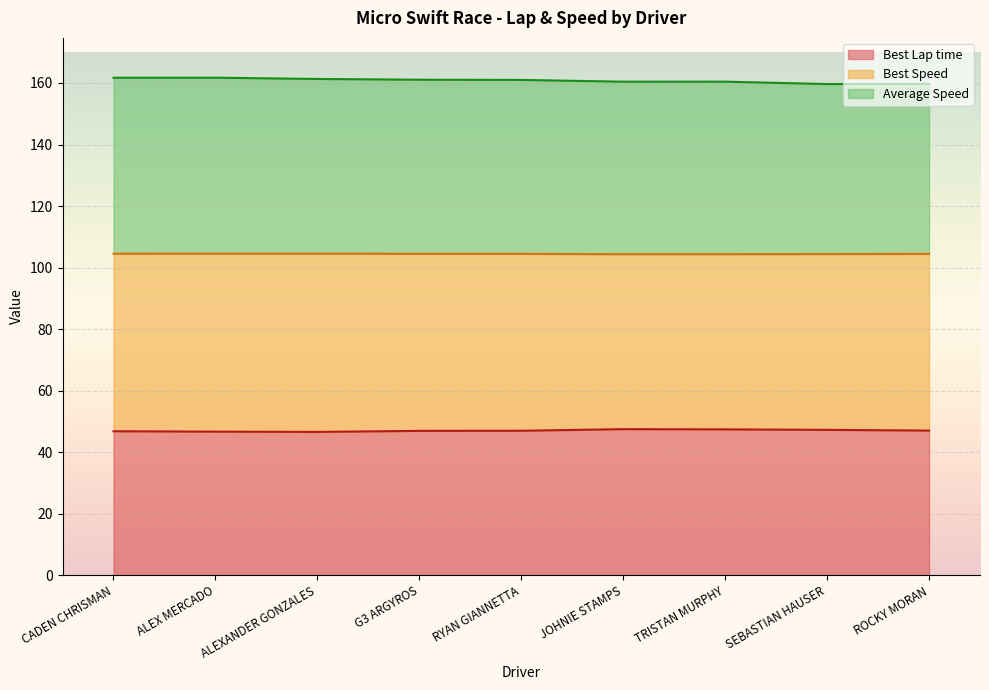

What is the label of the 7th point from the right?

ALEXANDER GONZALES